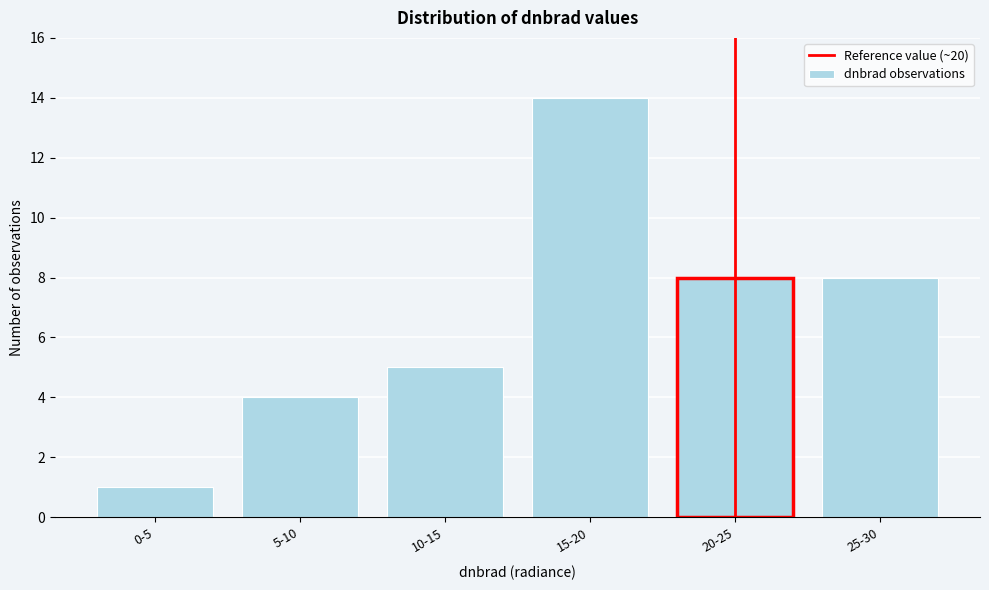

Reading left to right, transcribe all the data shown in this chart.

1	4	5	14	8	8